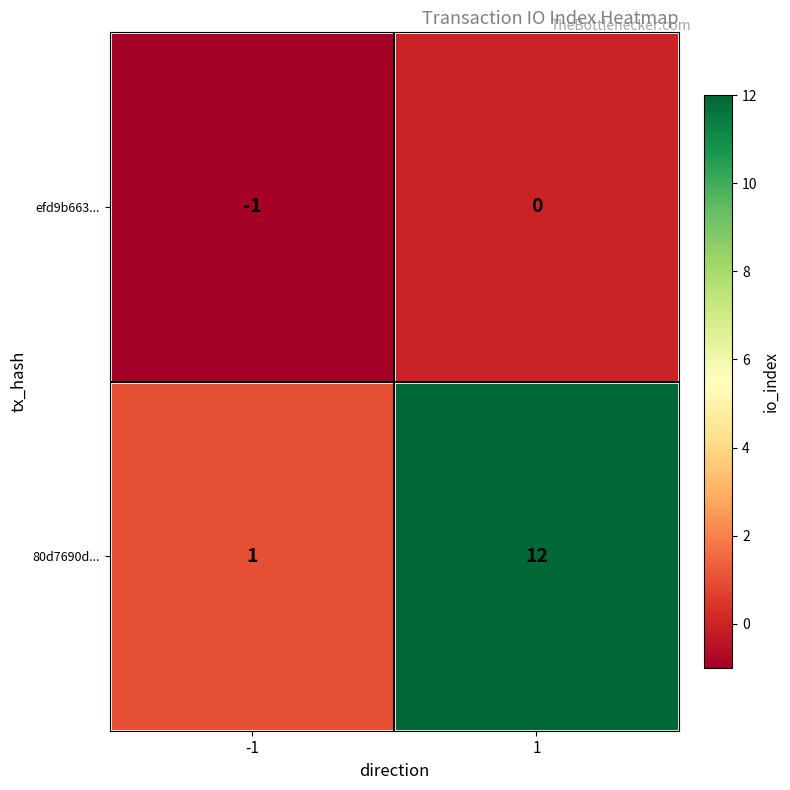

What is the sum of the 80d7690d... values at 1 and -1?

13